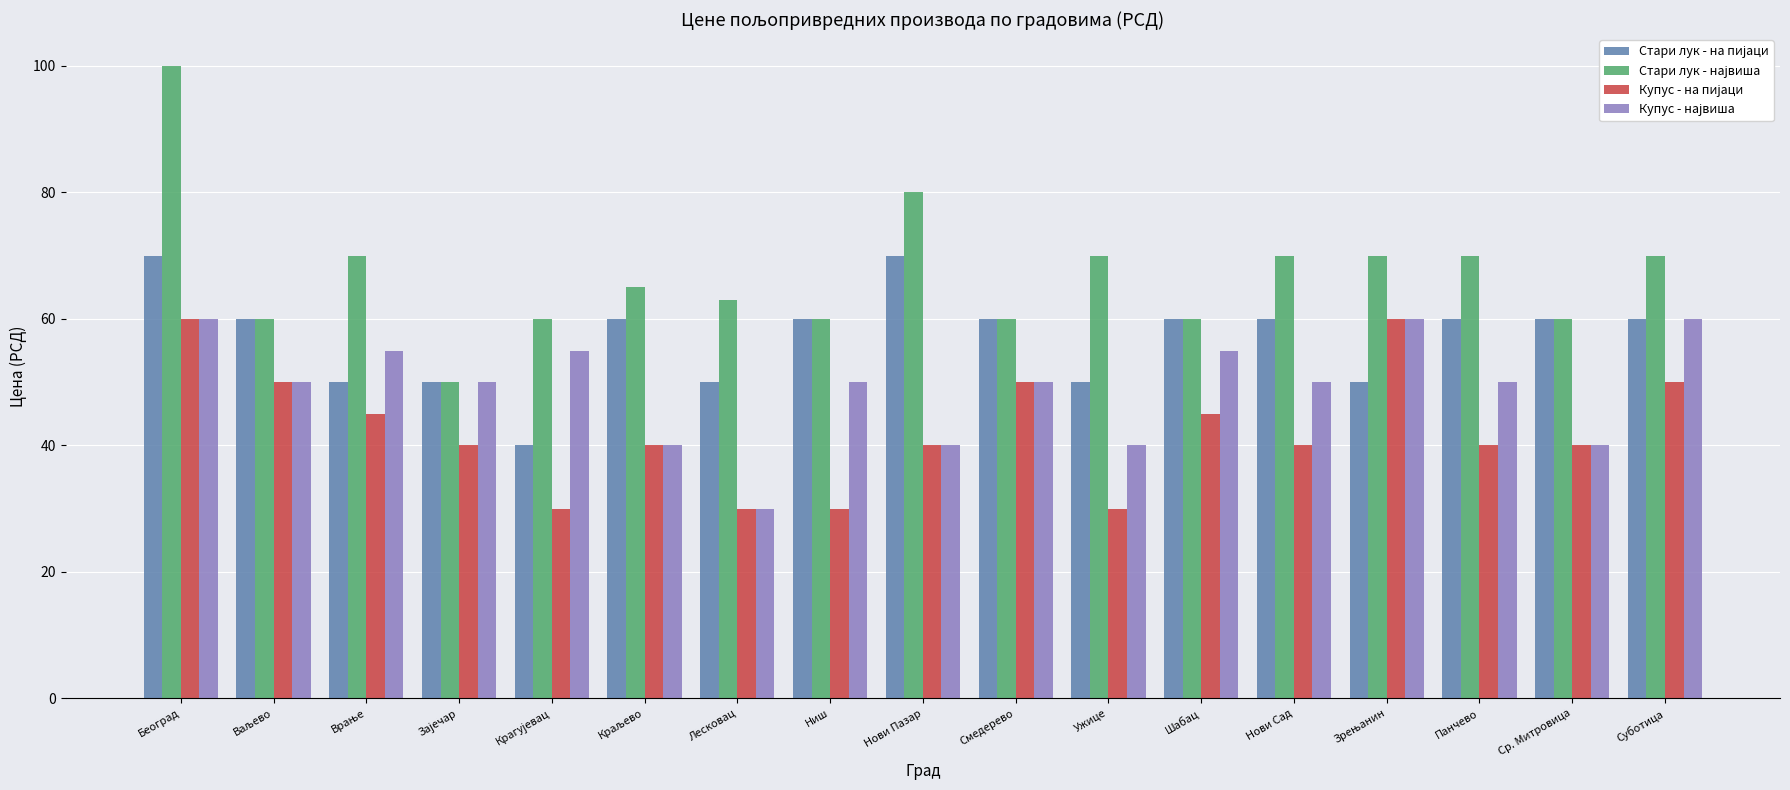

What is the smallest value displayed?

30.0